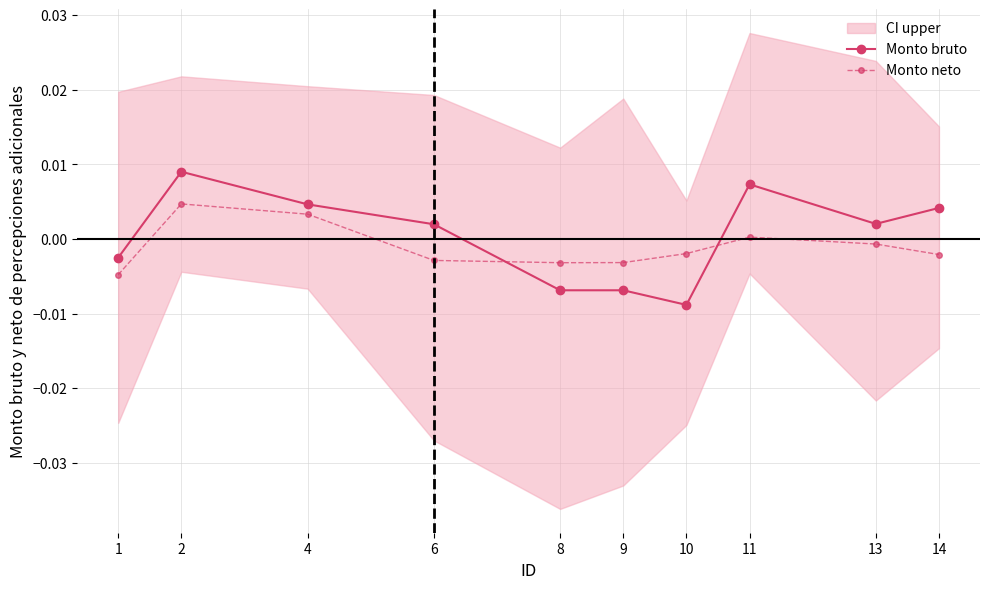

Reading left to right, list all the values displayed in this chart.

Monto bruto: 1=-0.0	2=0.0	4=0.0	6=0.0	8=-0.0	9=-0.0	10=-0.0	11=0.0	13=0.0	14=0.0
Monto neto: 1=-0.0	2=0.0	4=0.0	6=-0.0	8=-0.0	9=-0.0	10=-0.0	11=0.0	13=-0.0	14=-0.0